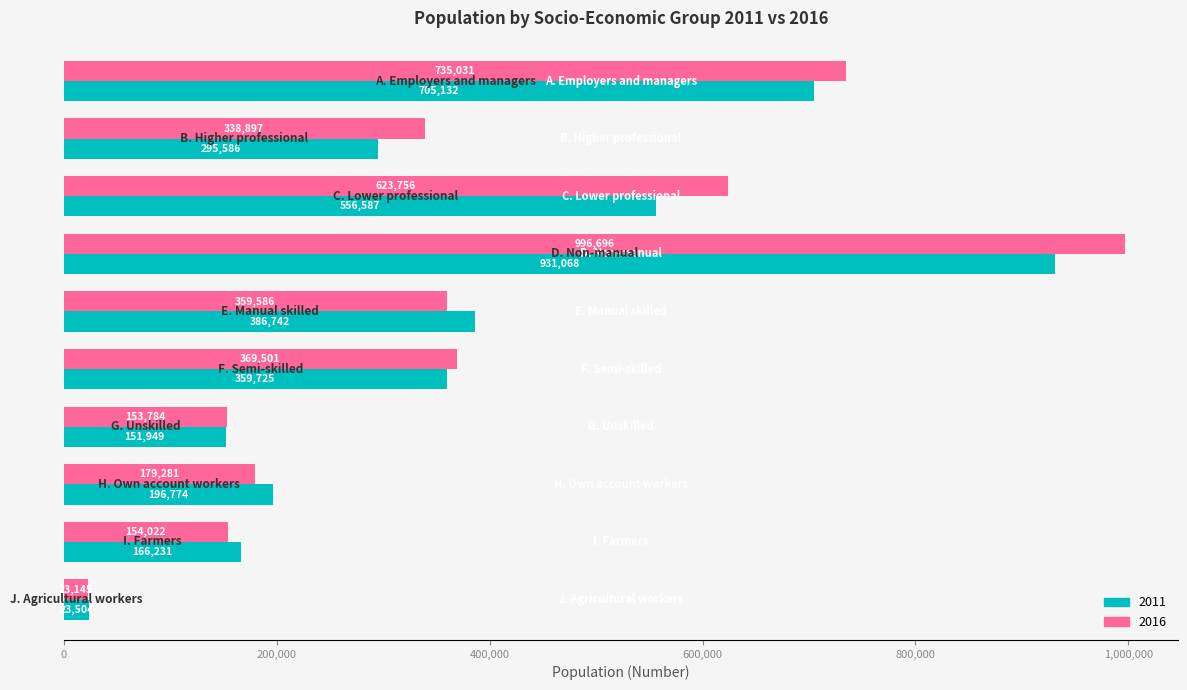

Rank the series by their maximum value, from highest to lowest.

2016, 2011